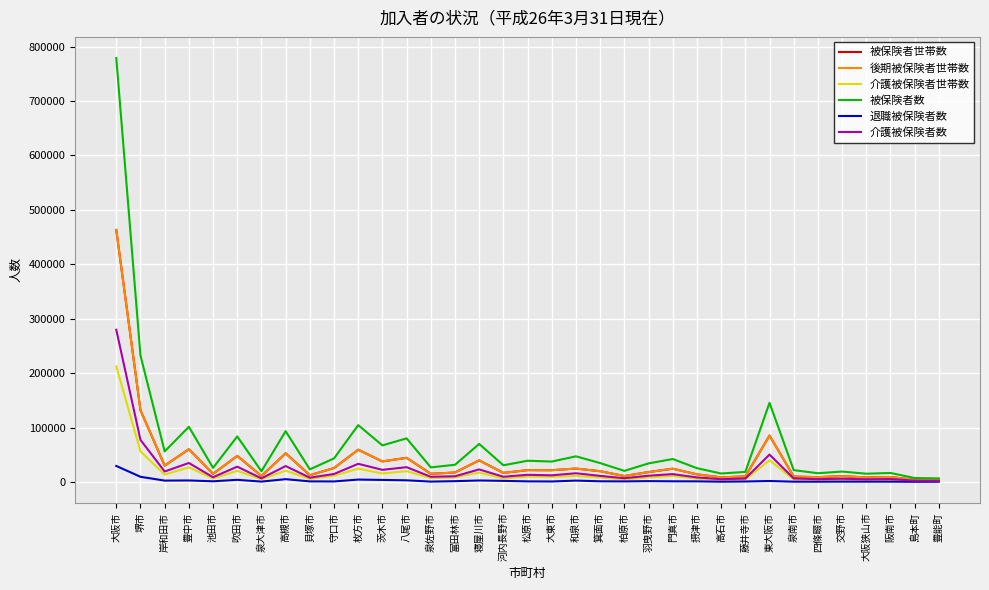

Does the chart have visible grid lines?

Yes